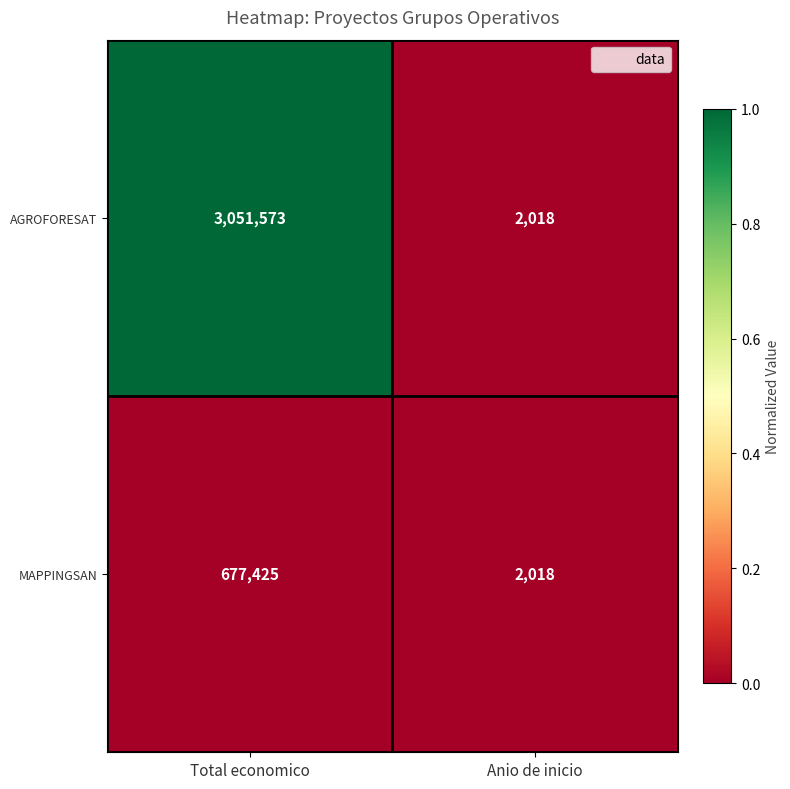

Reading left to right, what are all the values shown in this chart?

AGROFORESAT: Total economico=3051573	Anio de inicio=2018
MAPPINGSAN: Total economico=677425	Anio de inicio=2018